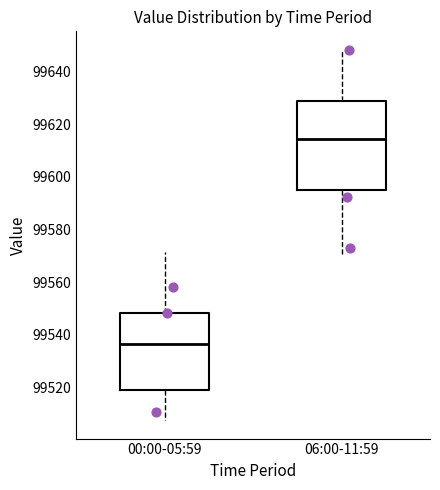

Which box has the lowest median line?

00:00-05:59